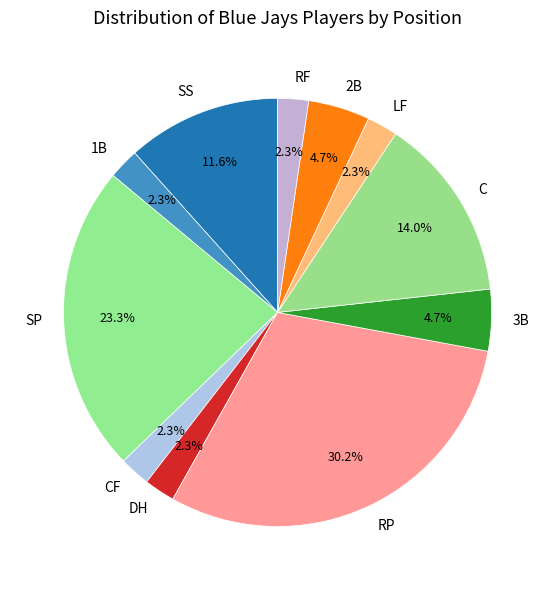

Does C represent more than half of the total?

No